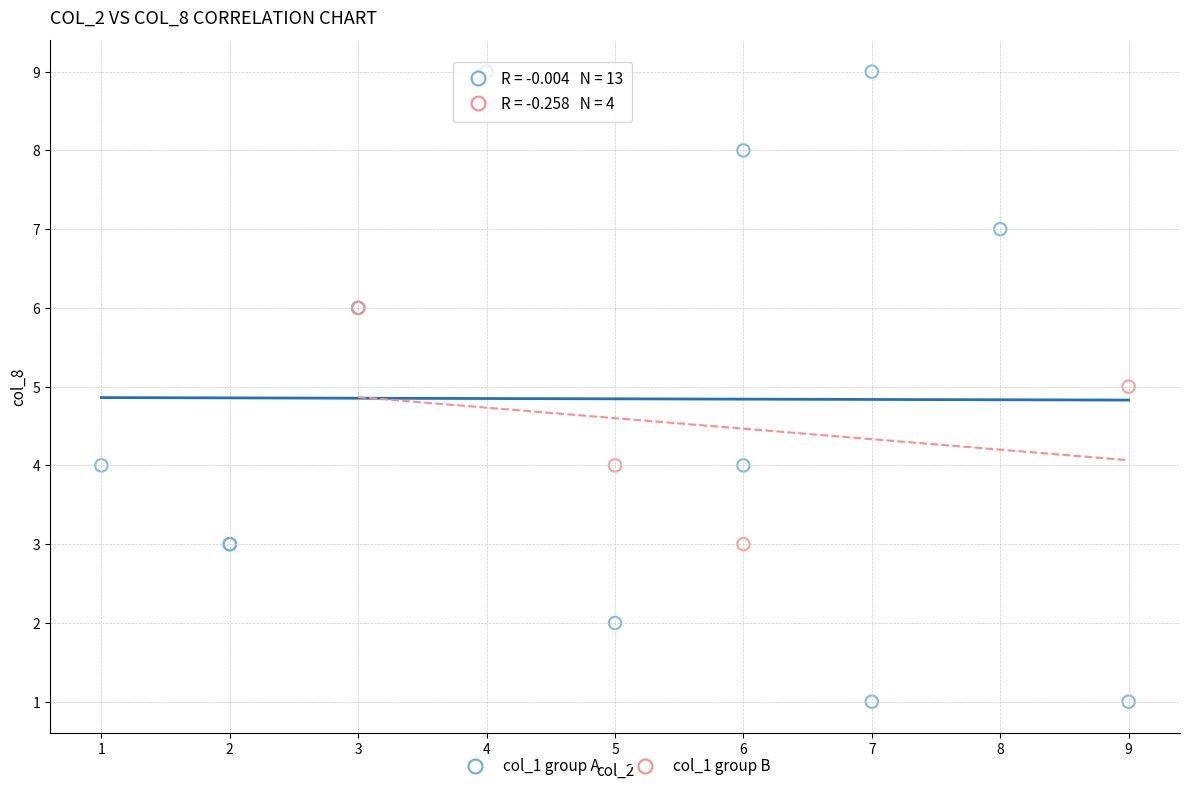

Which series has the widest spread of Y values?

col_1 group A